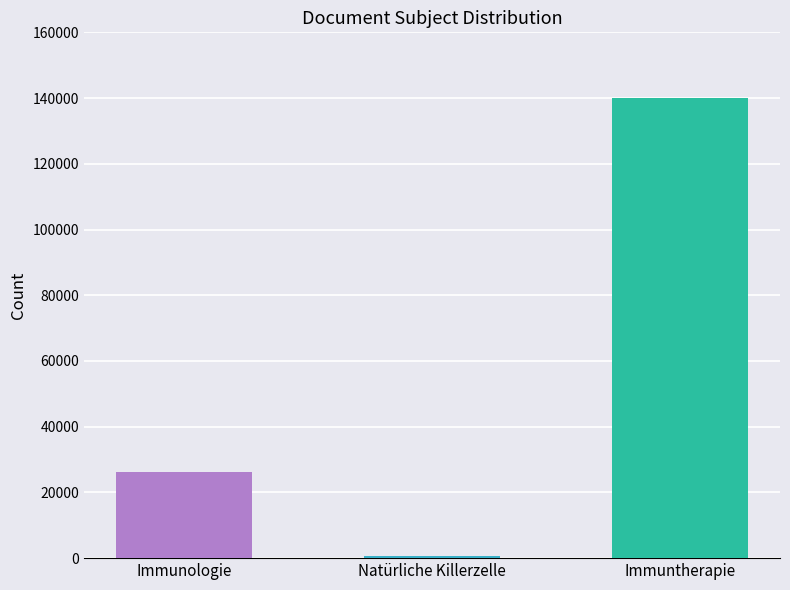

True or false: the data shows 154 at Natürliche Killerzelle.

False